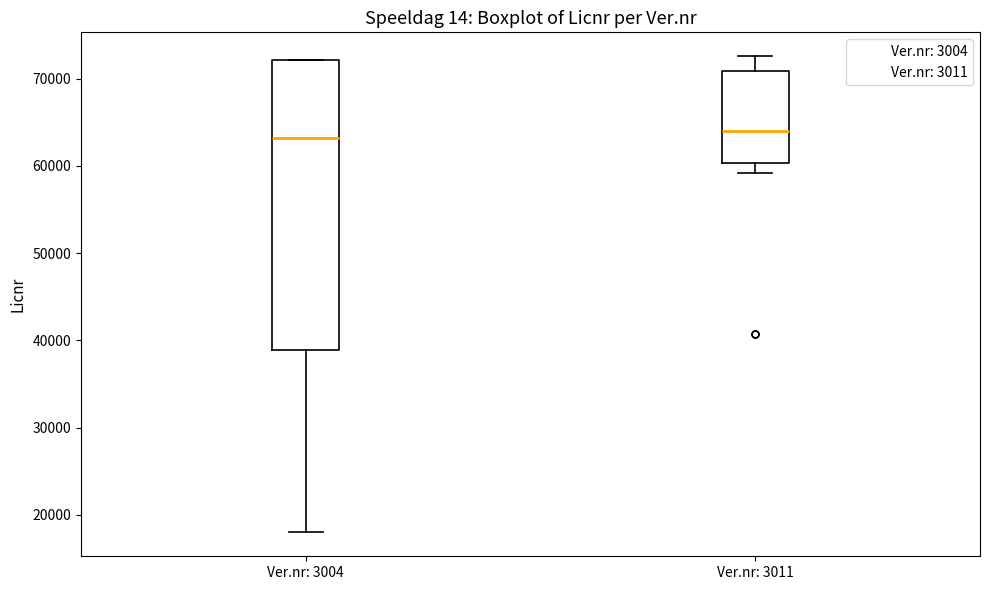

Where is the upper edge of the box for Ver.nr: 3011 on the y-axis? The values are not printed on the chart, so give them approximately, as read against the axis.

71000